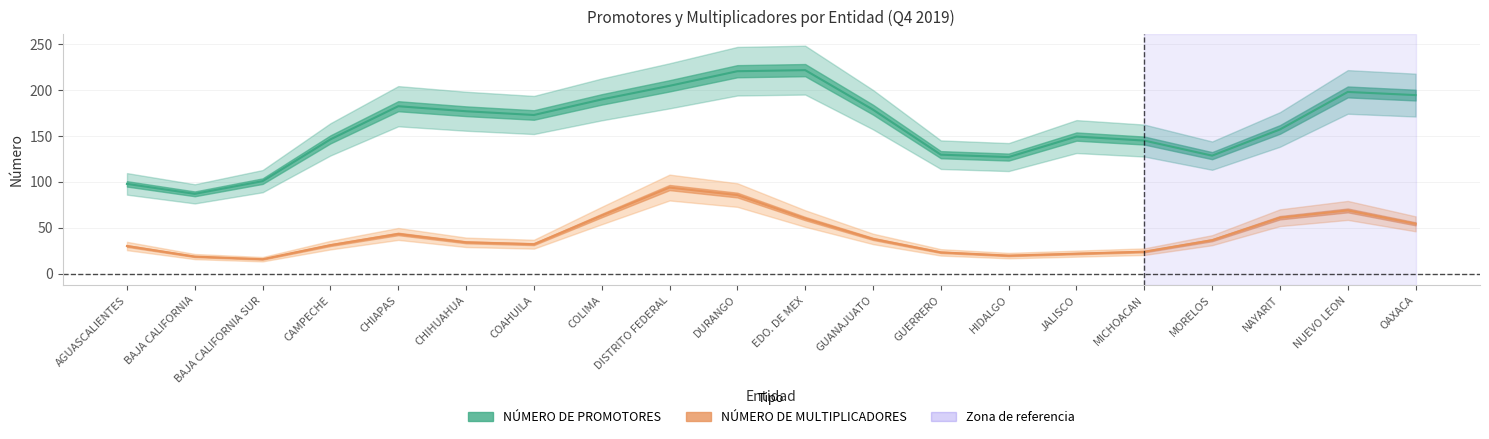

Where is NÚMERO DE PROMOTORES nearest to the value 154?

NAYARIT